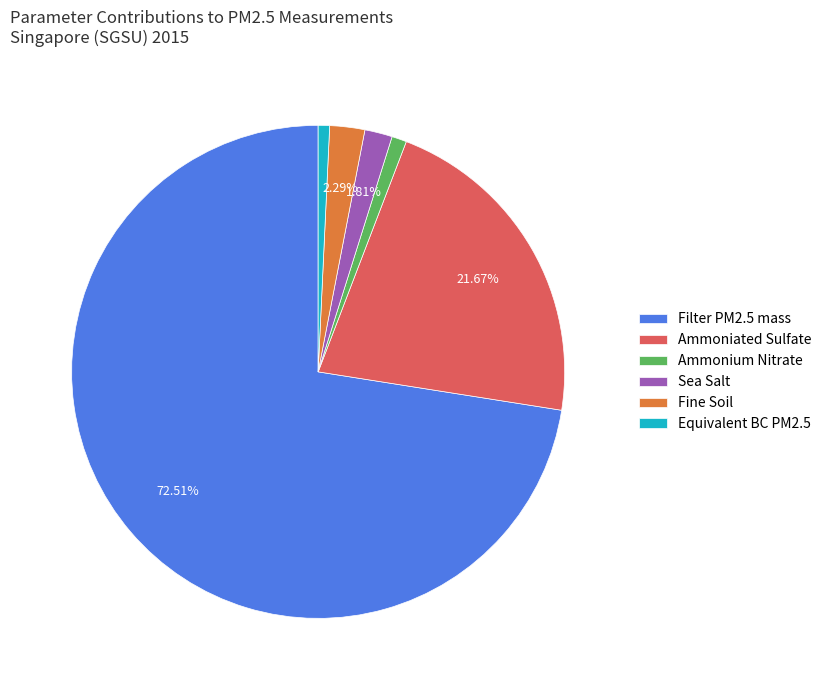

To the nearest percent, what portion does Sea Salt represent?

2%